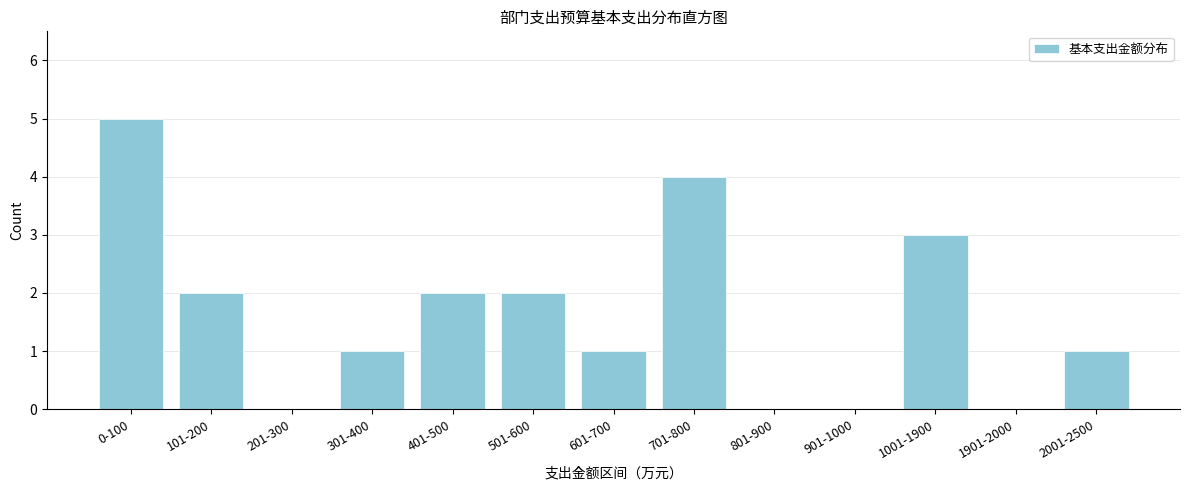

Reading left to right, transcribe all the data shown in this chart.

0-100=5	101-200=2	201-300=0	301-400=1	401-500=2	501-600=2	601-700=1	701-800=4	801-900=0	901-1000=0	1001-1900=3	1901-2000=0	2001-2500=1